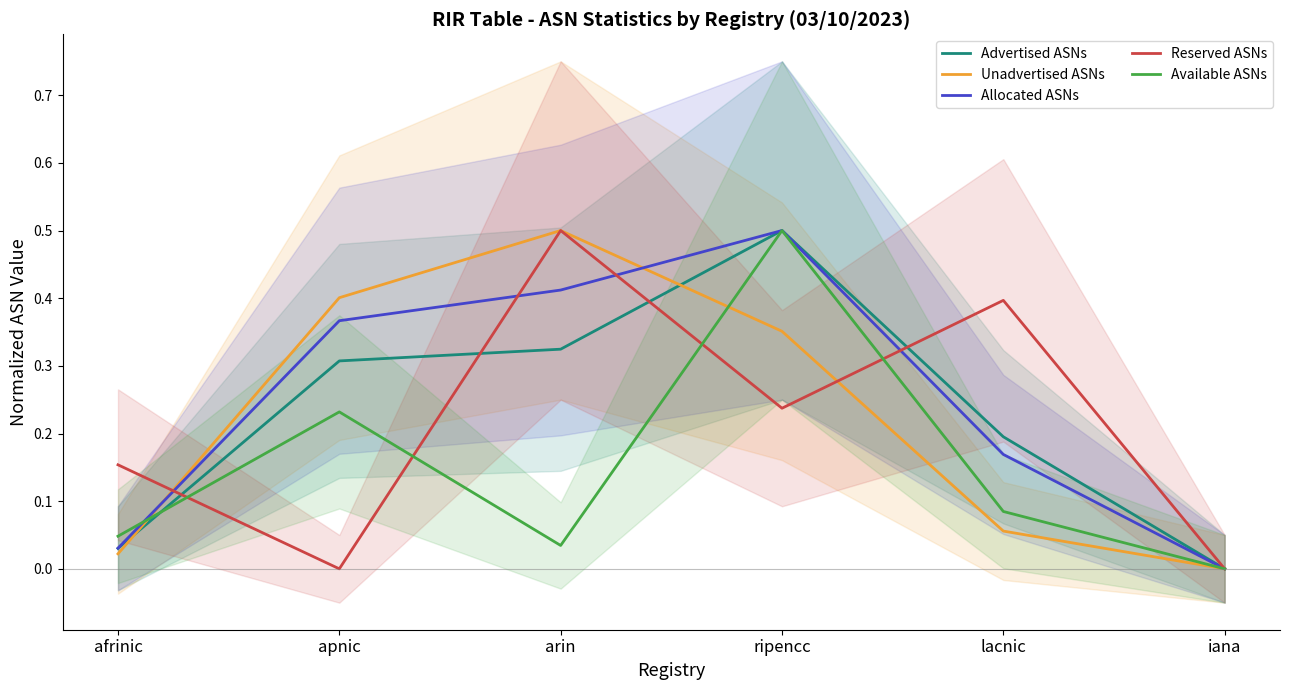

What is the difference between the maximum and minimum values in the Unadvertised ASNs series?

0.5